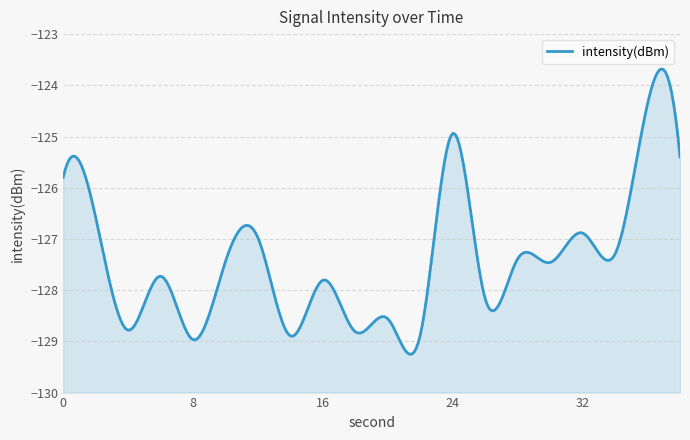

How many points are higher than both their immediate neighbors (excluding endpoints)?

8